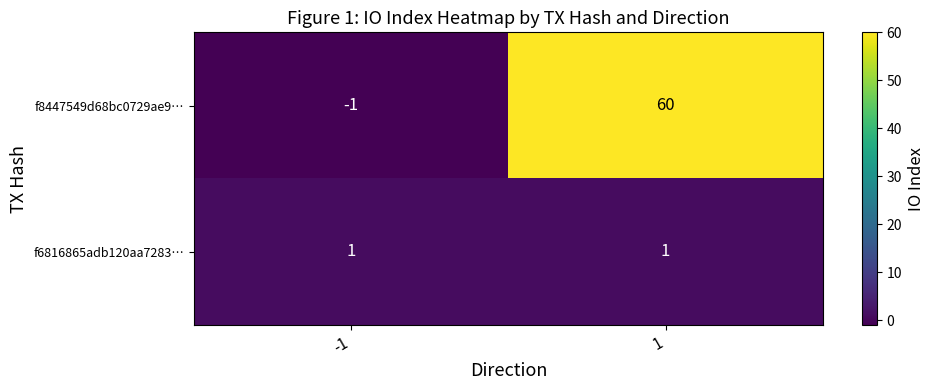

Between -1 and 1, which series saw the biggest shift?

f8447549d68bc0729ae9…